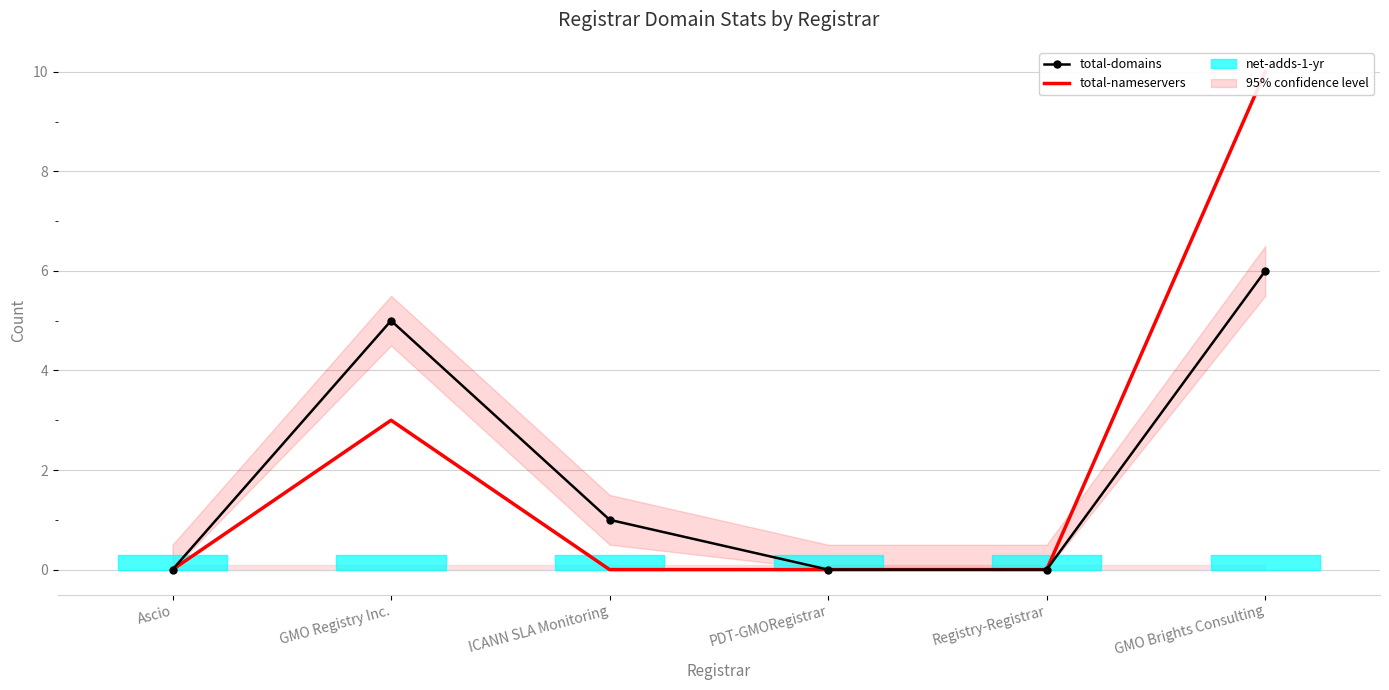

Reading right to left, what are all the values shown in this chart?

total-domains: 6	0	0	1	5	0
total-nameservers: 10	0	0	0	3	0